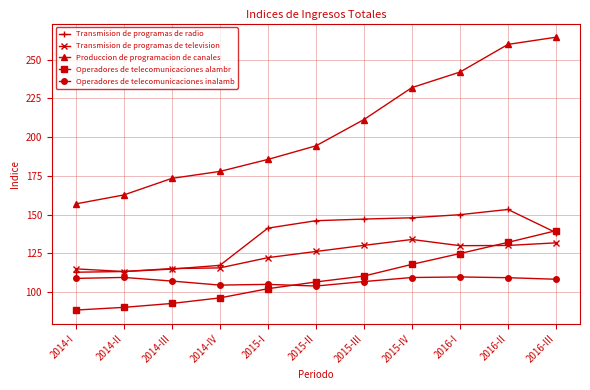

How many intersections are there between Operadores de telecomunicaciones alambr and Transmision de programas de radio?

1